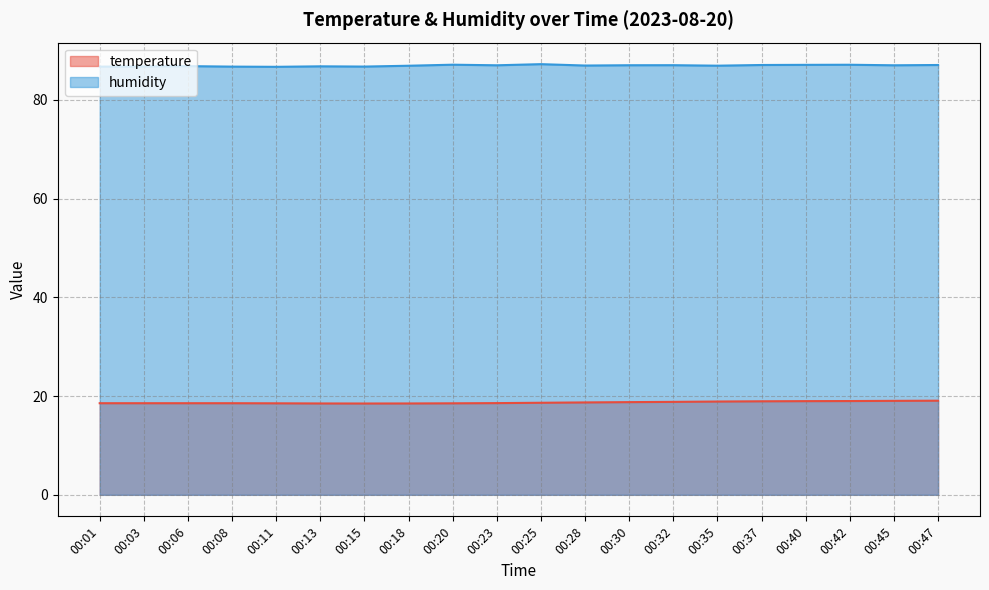

How many interior local valleys does the humidity series have?

6